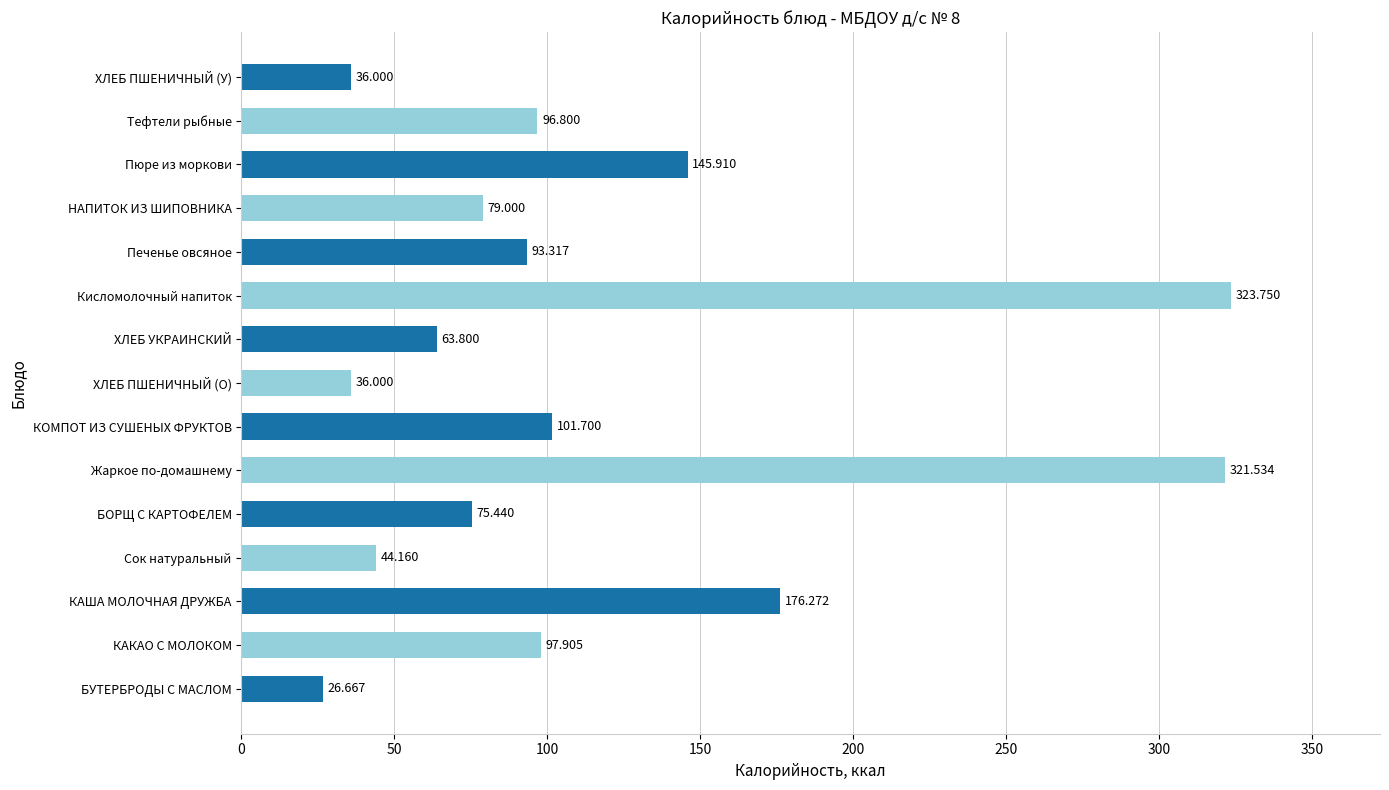

How many values exceed 93?

8